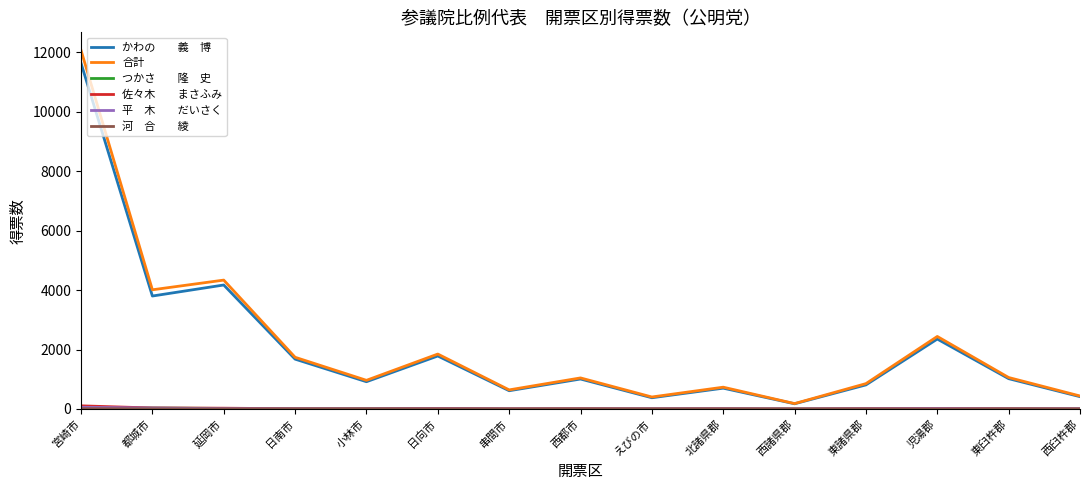

Which label corresponds to the largest value in the chart?

宮崎市